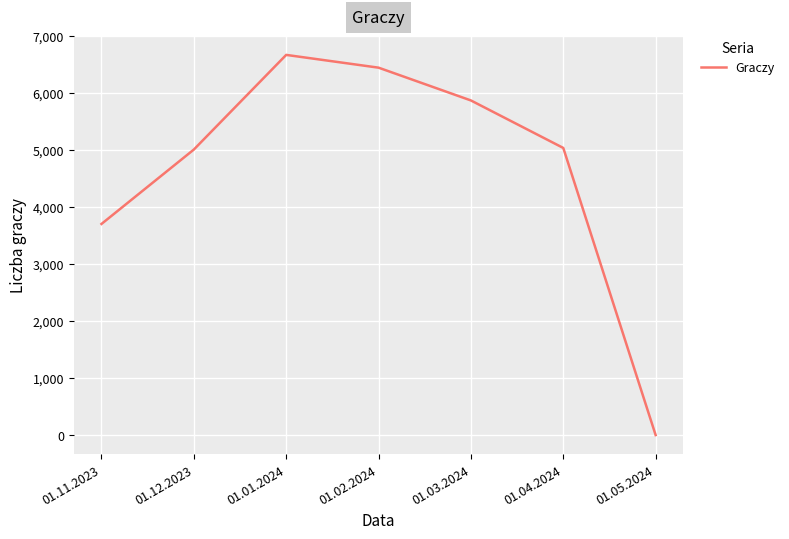

What is the greatest value displayed?

6668